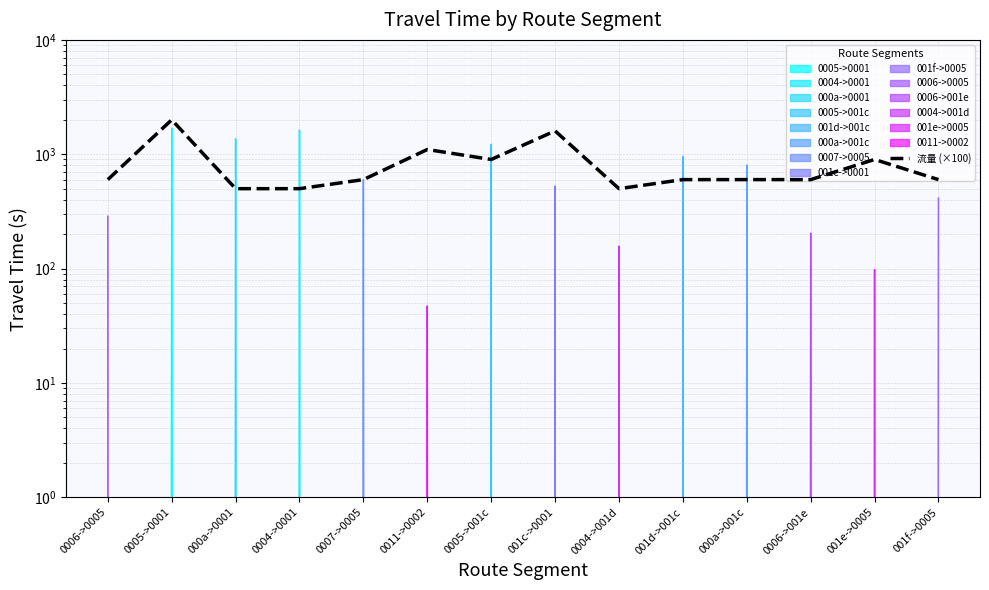

How many interior local peaks (higher than both neighbors) does the data have?

4